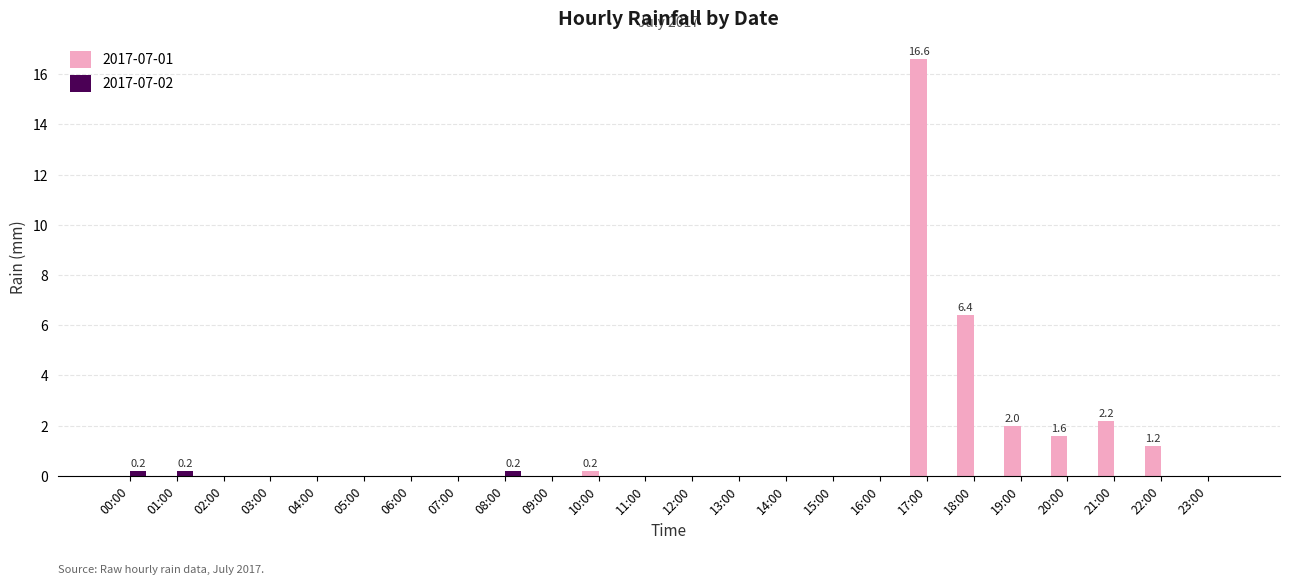

Reading right to left, what are all the values shown in this chart?

2017-07-01: 0.0	1.2	2.2	1.6	2.0	6.4	16.6	0.0	0.0	0.0	0.0	0.0	0.0	0.2	0.0	0.0	0.0	0.0	0.0	0.0	0.0	0.0	0.0	0.0
2017-07-02: 0.0	0.0	0.0	0.0	0.0	0.0	0.0	0.0	0.0	0.0	0.0	0.0	0.0	0.0	0.0	0.2	0.0	0.0	0.0	0.0	0.0	0.0	0.2	0.2